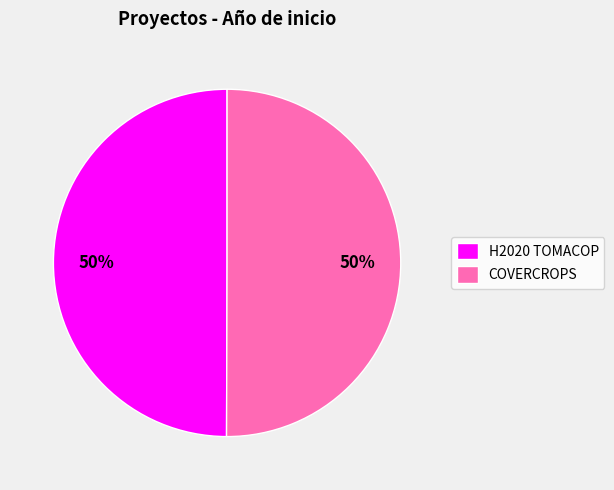

To the nearest percent, what portion does COVERCROPS represent?

50%